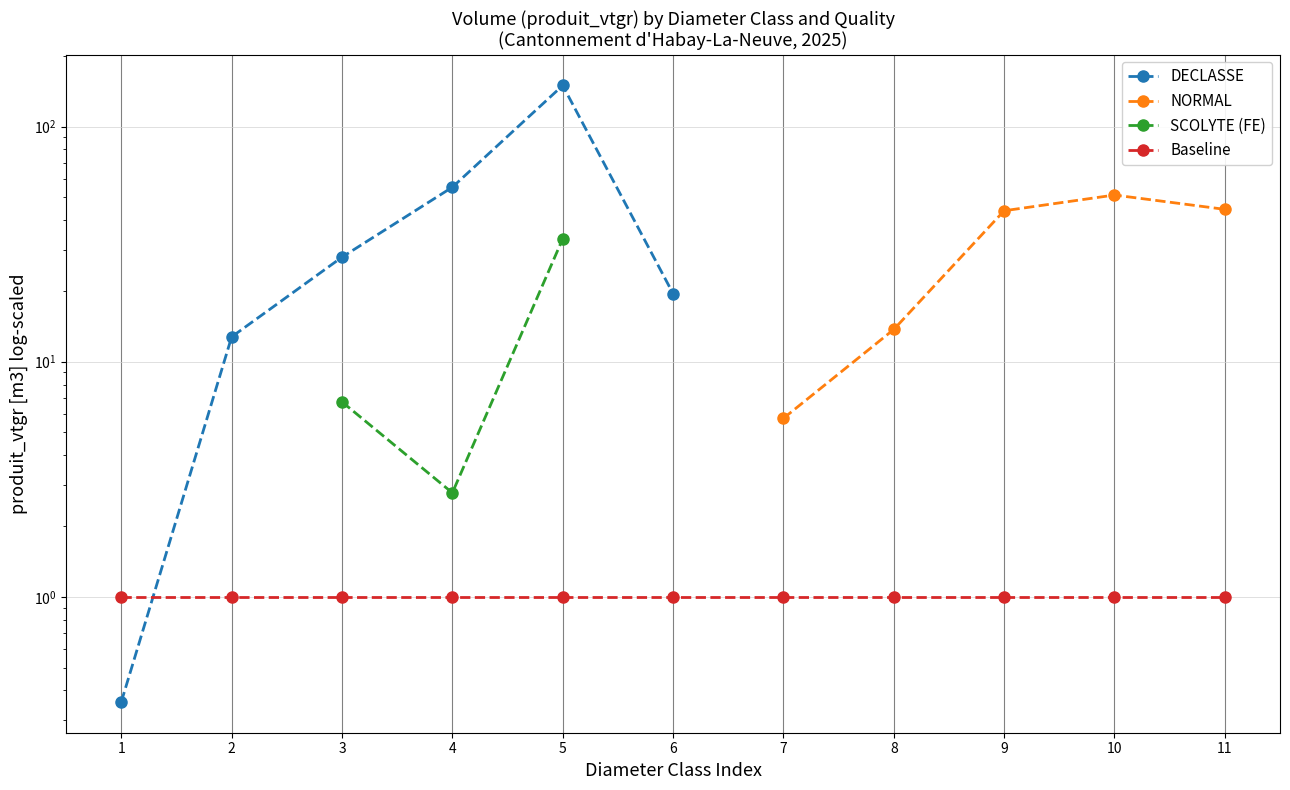

Does the chart have visible grid lines?

Yes